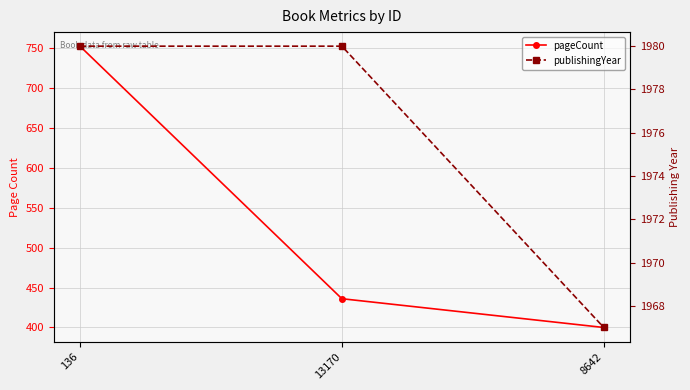

What is the difference between the pageCount values at 136 and 8642?

352